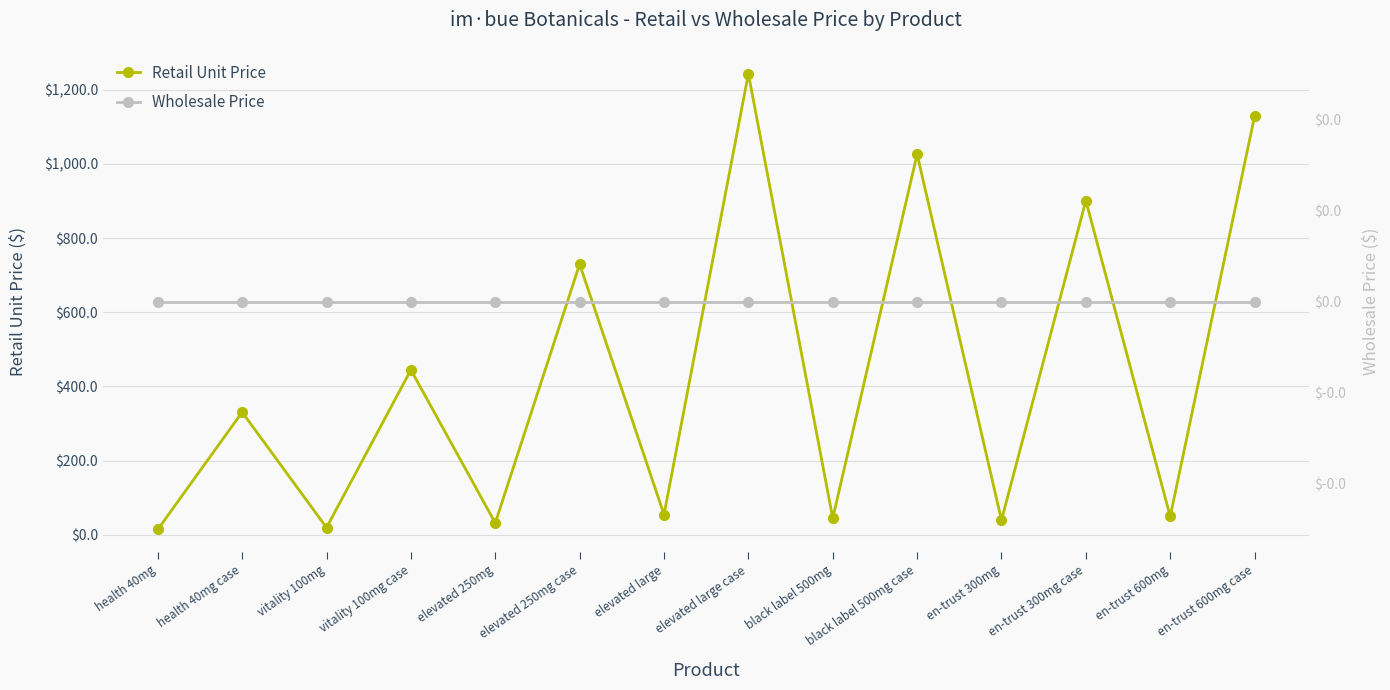

Between vitality 100mg and health 40mg, which is larger?

vitality 100mg